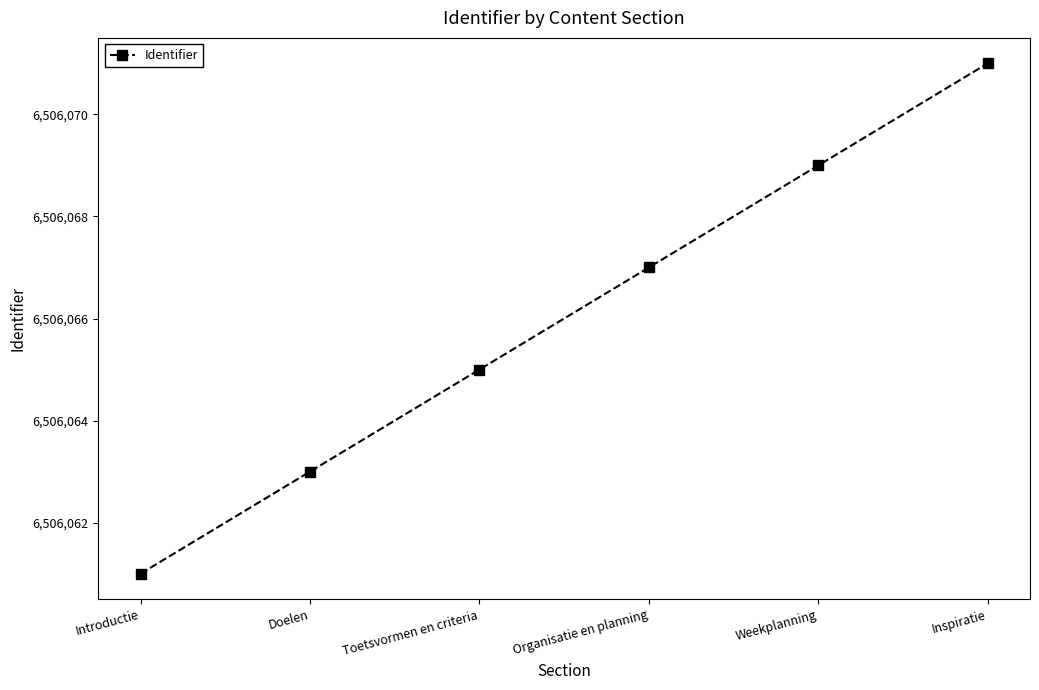

Count the values in the range 6506063 to 6506069.

4